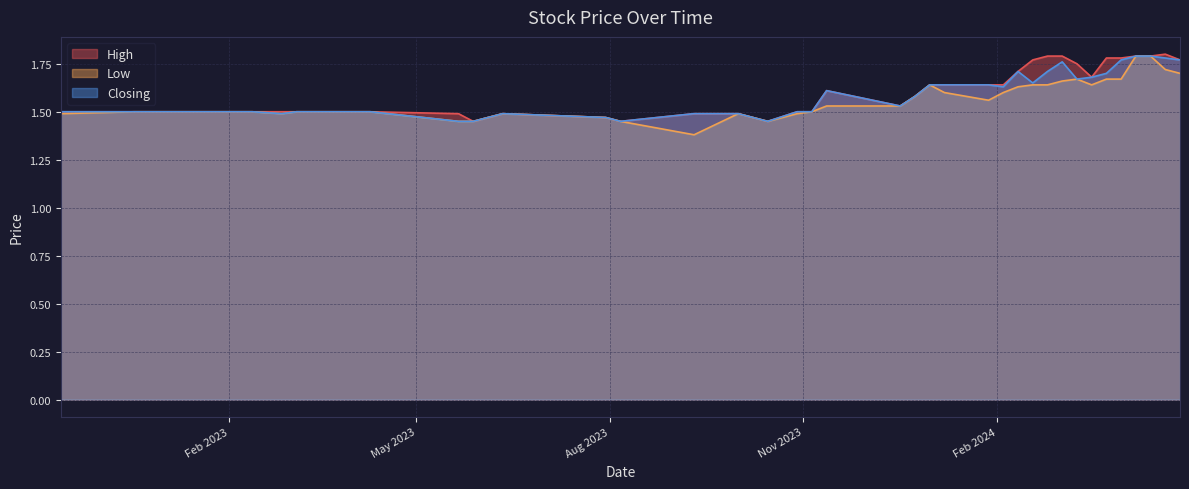

What is the value of the Low point at the 20th from the left?

1.5